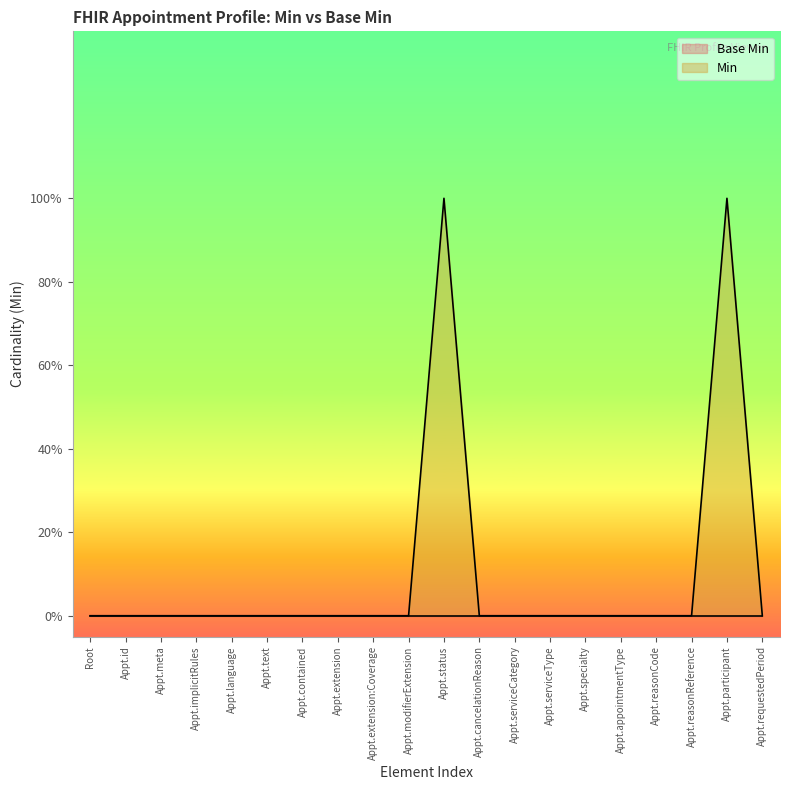

Read the value at Appt.participant.

1